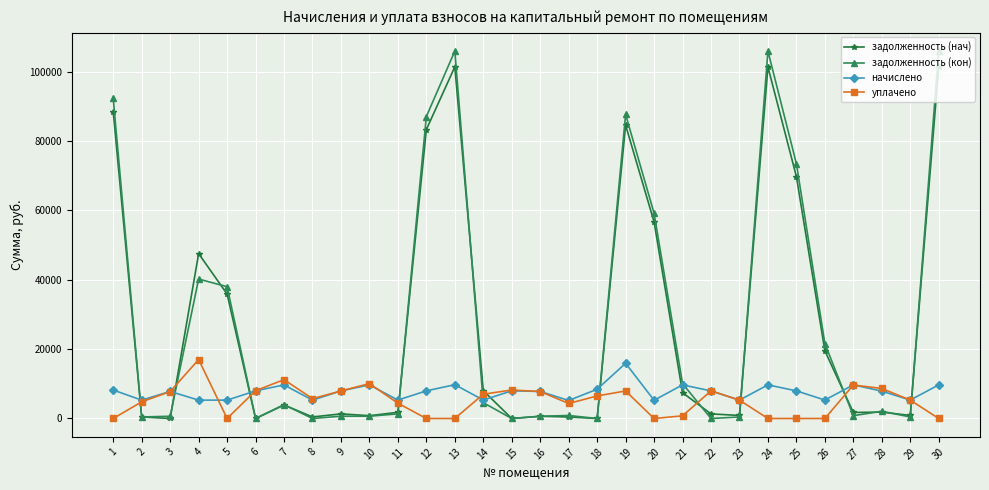

Which series has the widest spread of values?

задолженность (кон)